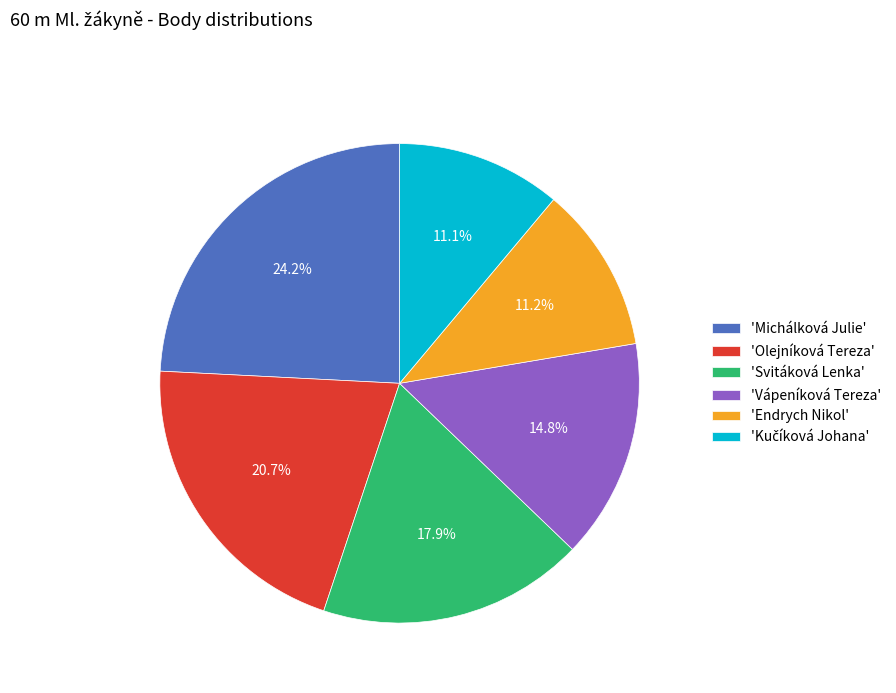

What is the largest slice in the pie chart?

'Michálková Julie'